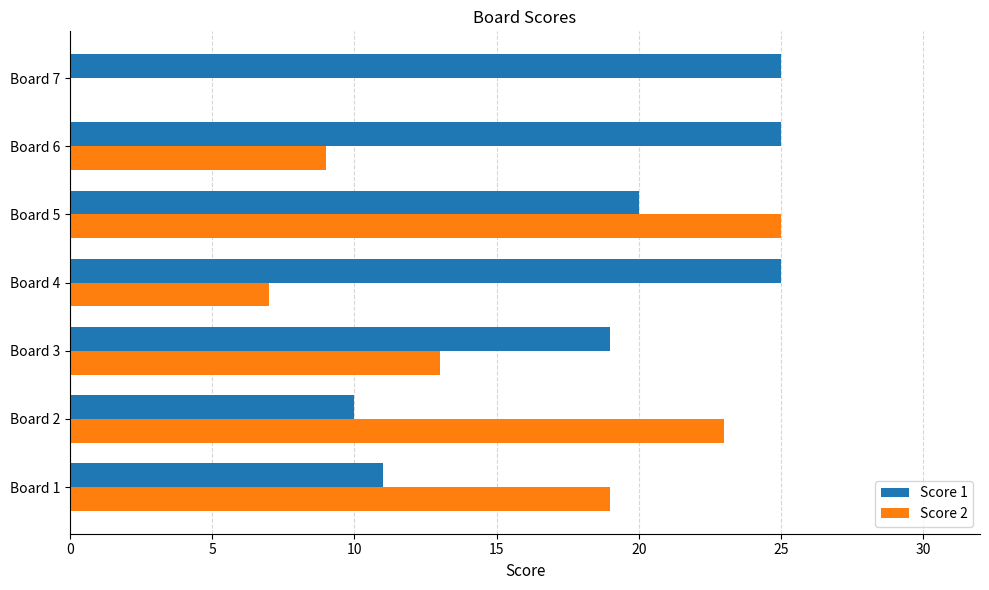

Is the value of Score 2 at Board 4 greater than the value of Score 1 at Board 6?

No